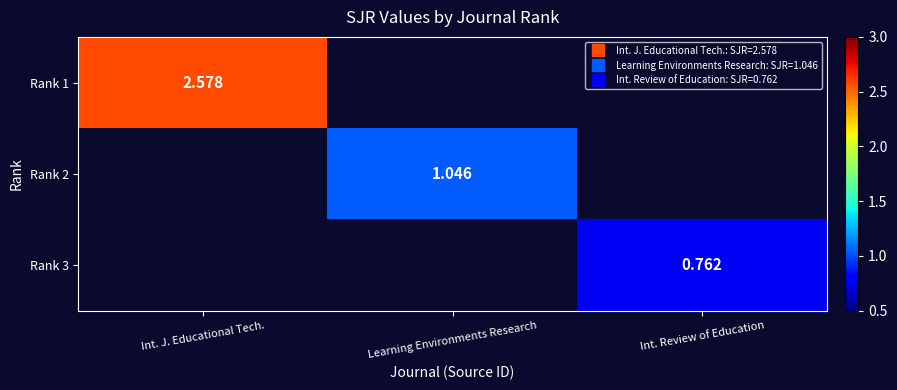

How many distinct data groups are displayed?

3